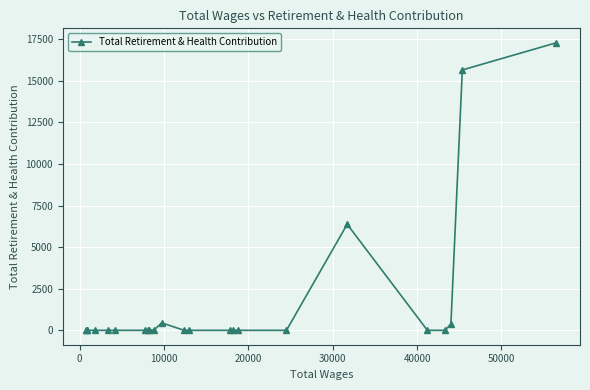

True or false: there are more than 0 points higher than both neighbors.

True